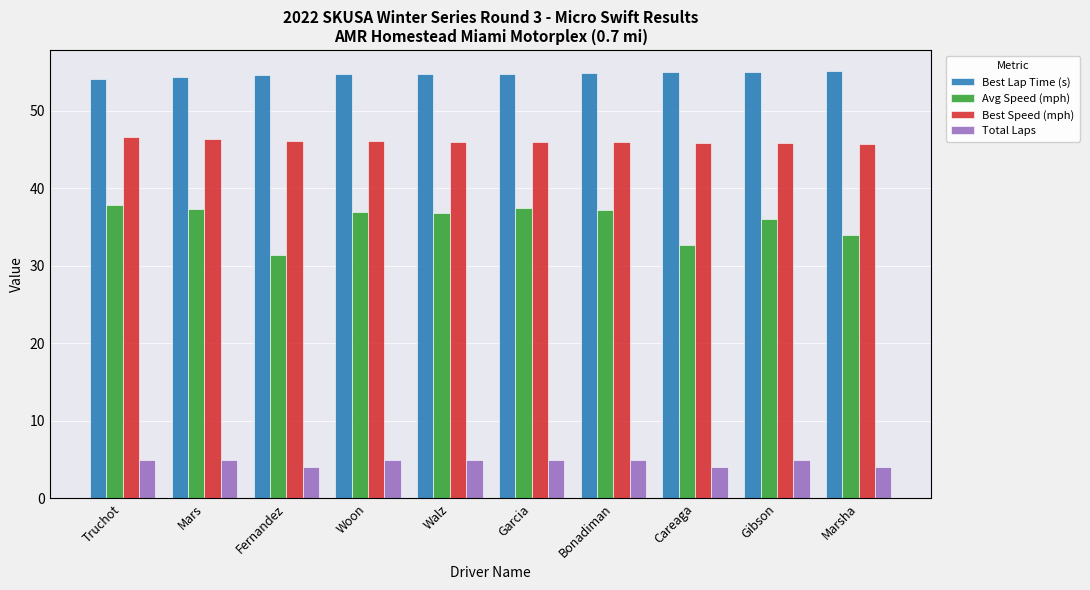

What is the difference between the maximum and second lowest values in the Avg Speed (mph) series?

5.2